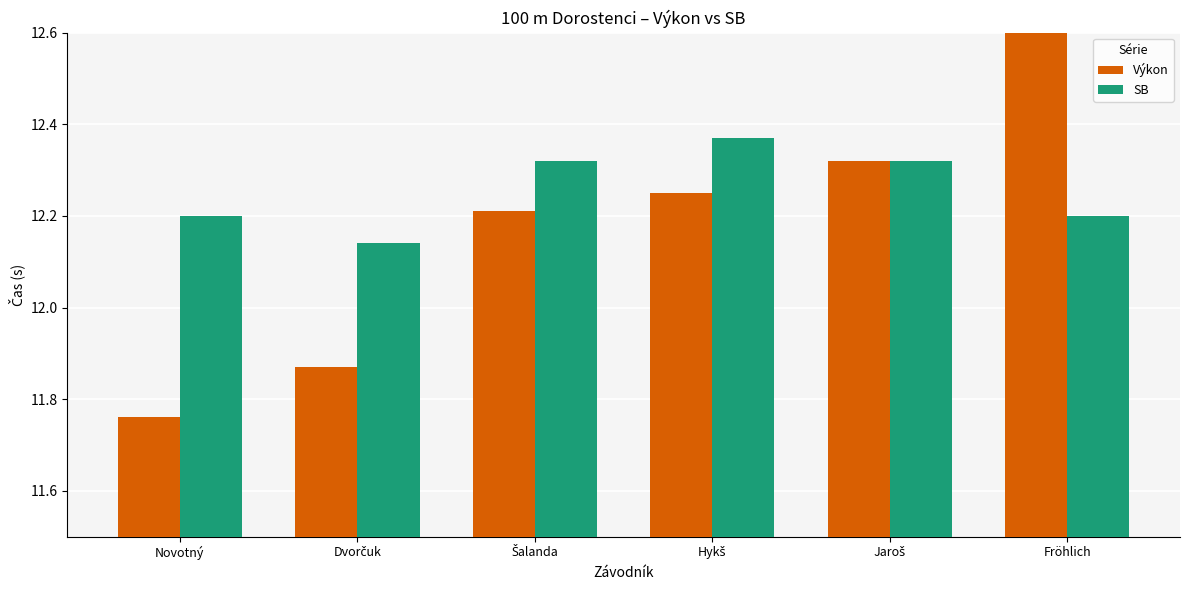

List the series in order of their peak value, lowest first.

SB, Výkon